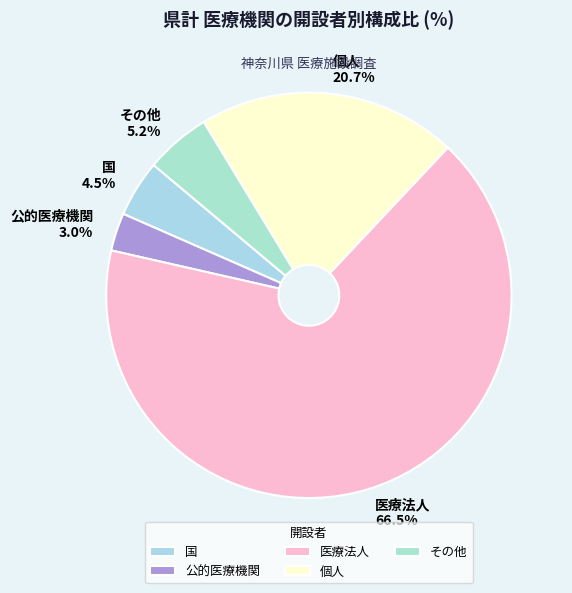

Rank the categories by value from highest to lowest.

医療法人, 個人, その他, 国, 公的医療機関